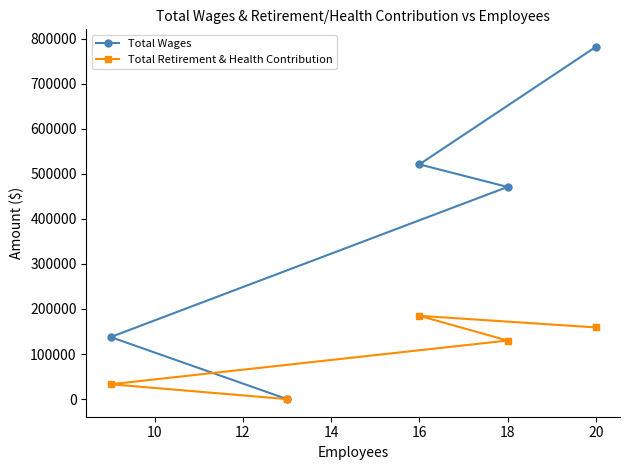

True or false: Total Retirement & Health Contribution has more than 2 interior local peaks.

False